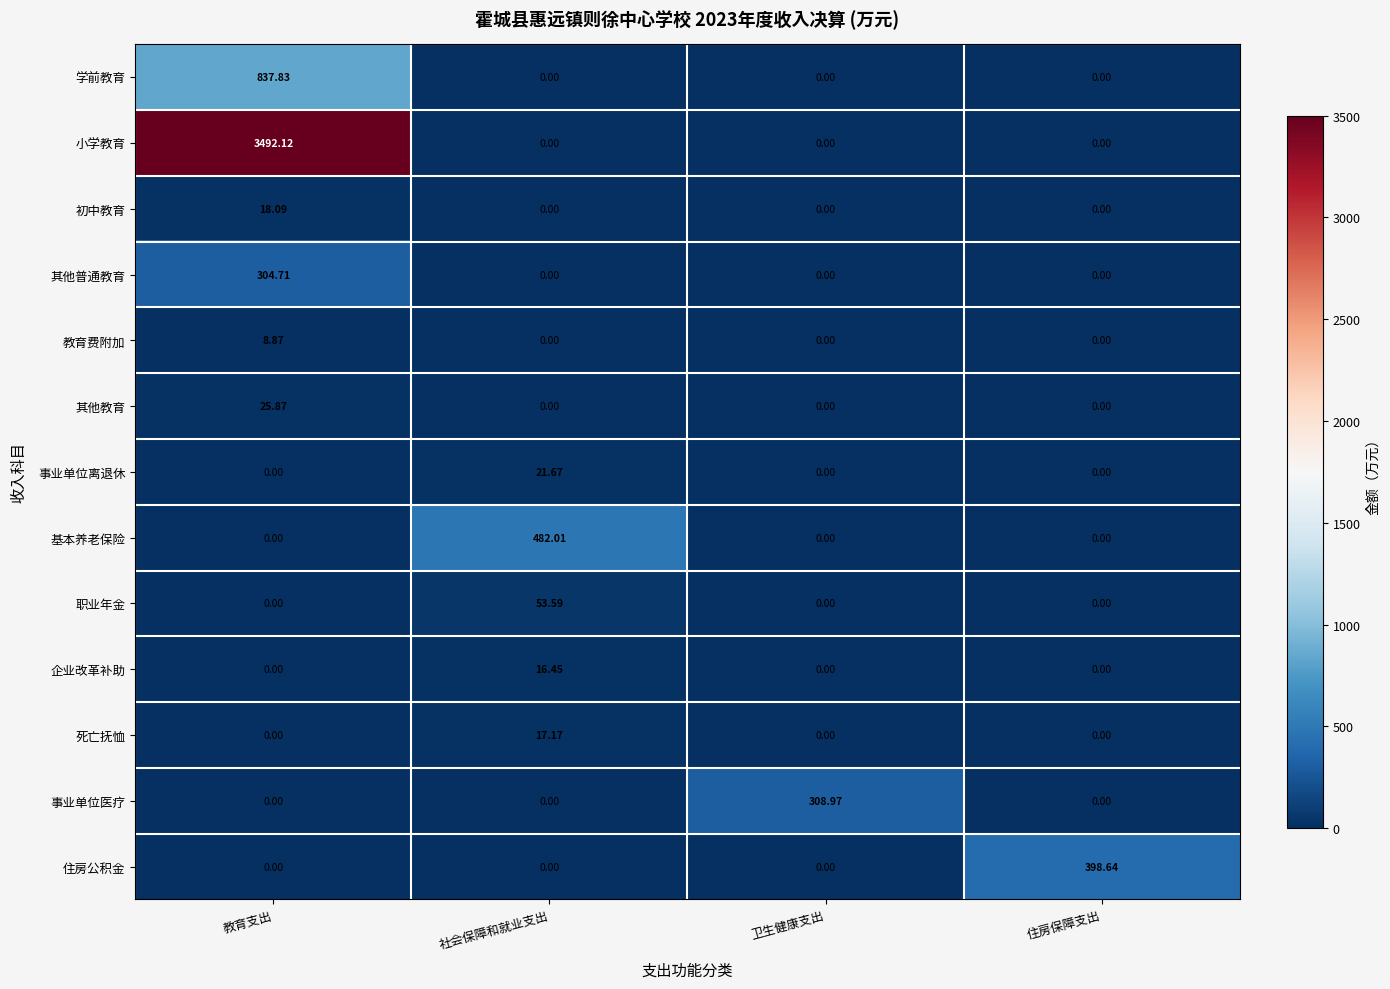

Which series changed the most between 教育支出 and 社会保障和就业支出?

小学教育